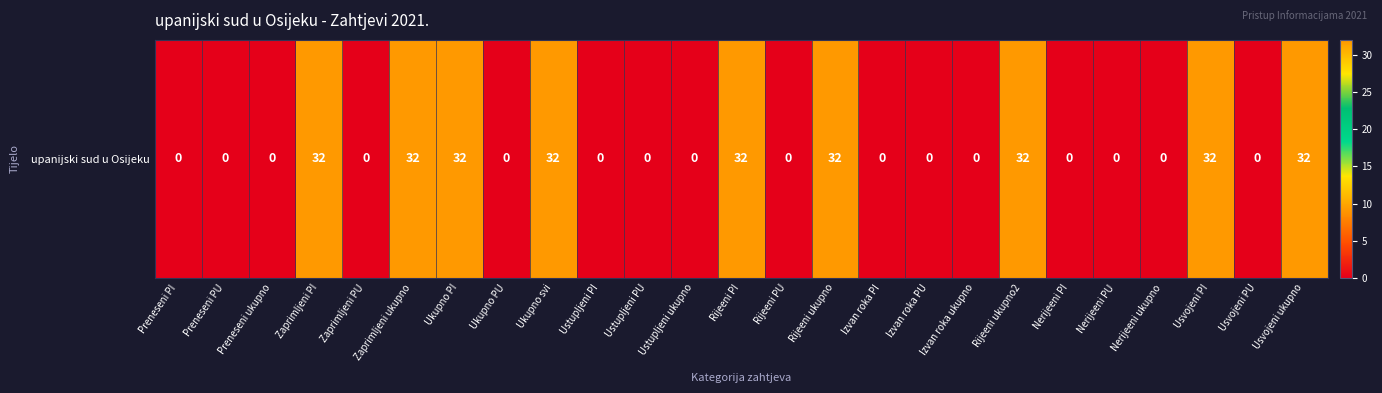

Which has a higher value, Ustupljeni PU or Ukupno PU?

Ustupljeni PU